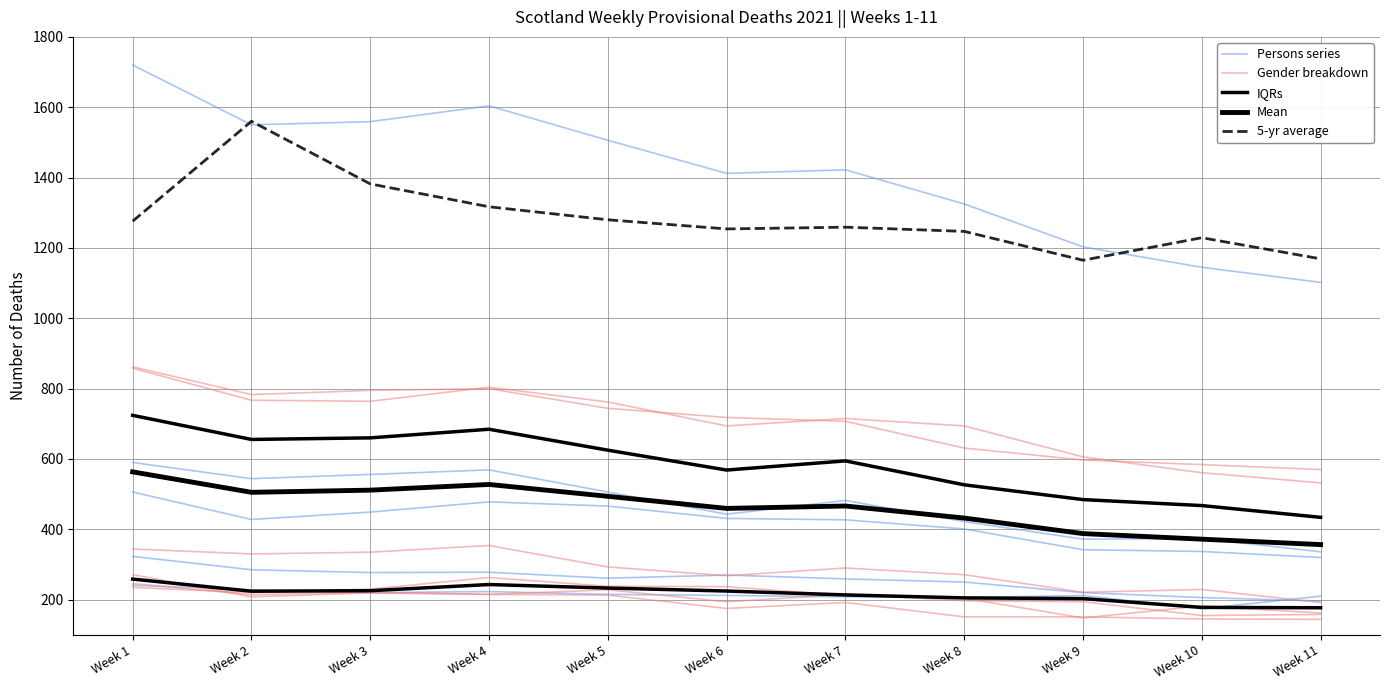

Reading left to right, what are all the values shown in this chart?

Persons series: Week 1=1720.0	Week 2=1550.0	Week 3=1559.0	Week 4=1604.0	Week 5=1506.0	Week 6=1412.0	Week 7=1422.0	Week 8=1325.0	Week 9=1203.0	Week 10=1145.0	Week 11=1102.0
Gender breakdown: Week 1=858.0	Week 2=767.0	Week 3=764.0	Week 4=804.0	Week 5=762.0	Week 6=694.0	Week 7=715.0	Week 8=694.0	Week 9=606.0	Week 10=561.0	Week 11=532.0
IQRs: Week 1=258.5	Week 2=224.0	Week 3=225.5	Week 4=243.0	Week 5=233.0	Week 6=224.5	Week 7=213.5	Week 8=205.0	Week 9=203.0	Week 10=178.0	Week 11=177.0
Mean: Week 1=563.3	Week 2=505.2	Week 3=511.4	Week 4=527.5	Week 5=493.8	Week 6=459.5	Week 7=466.3	Week 8=432.0	Week 9=387.8	Week 10=372.0	Week 11=356.5
5-yr average: Week 1=1276.0	Week 2=1560.0	Week 3=1382.0	Week 4=1317.0	Week 5=1280.0	Week 6=1254.0	Week 7=1259.0	Week 8=1247.0	Week 9=1165.0	Week 10=1229.0	Week 11=1169.0